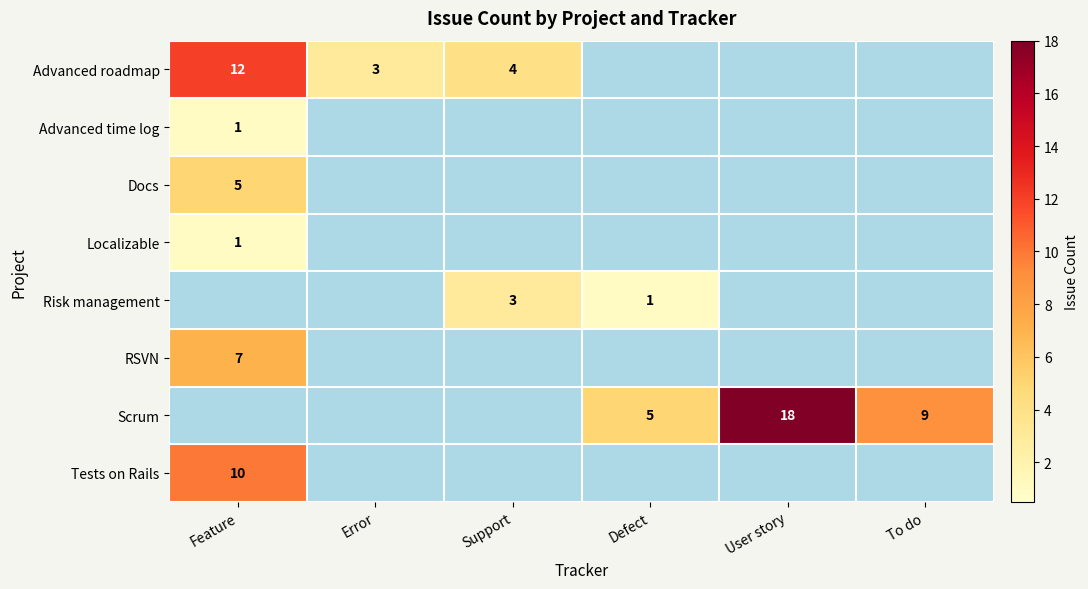

How many values in Advanced roadmap are above zero?

3